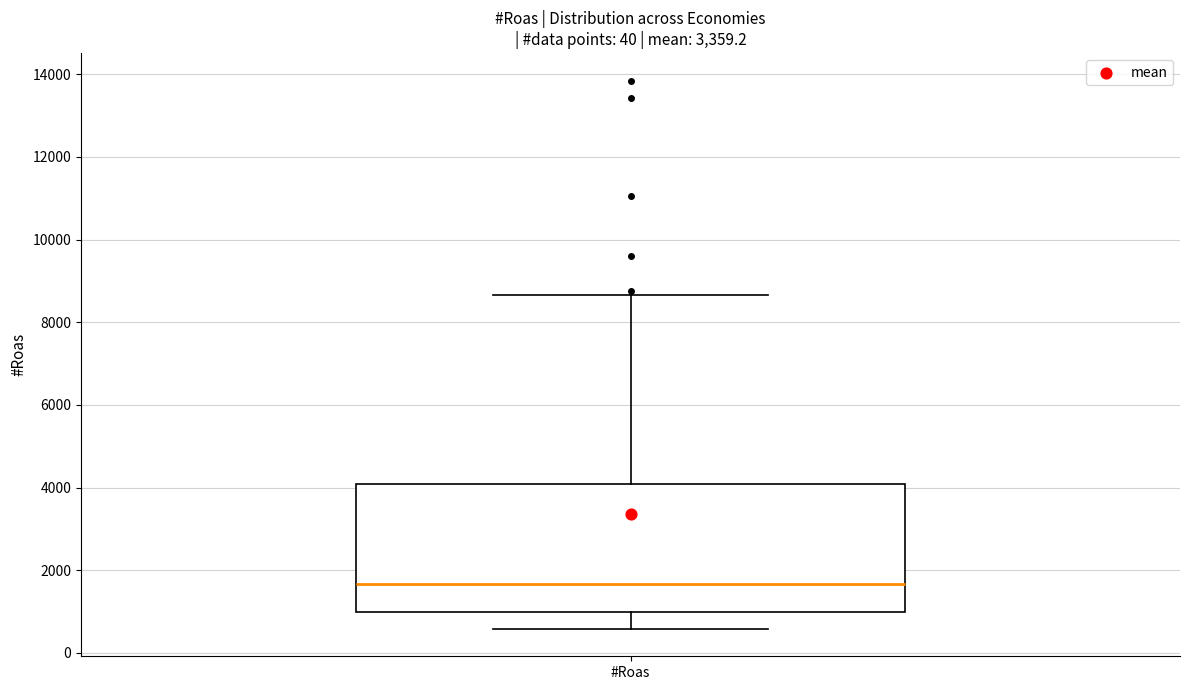

Where is the lower edge of the box for #Roas on the y-axis? The values are not printed on the chart, so give them approximately, as read against the axis.

1000